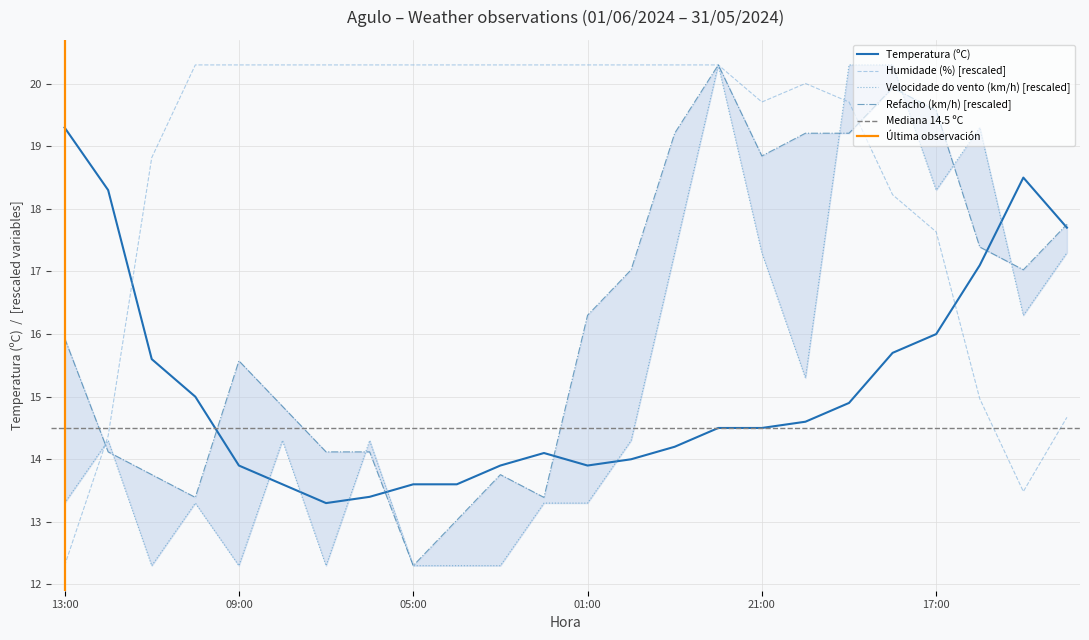

Is it true that Velocidade do vento (km/h) equals 16.3 at 15:00?

True